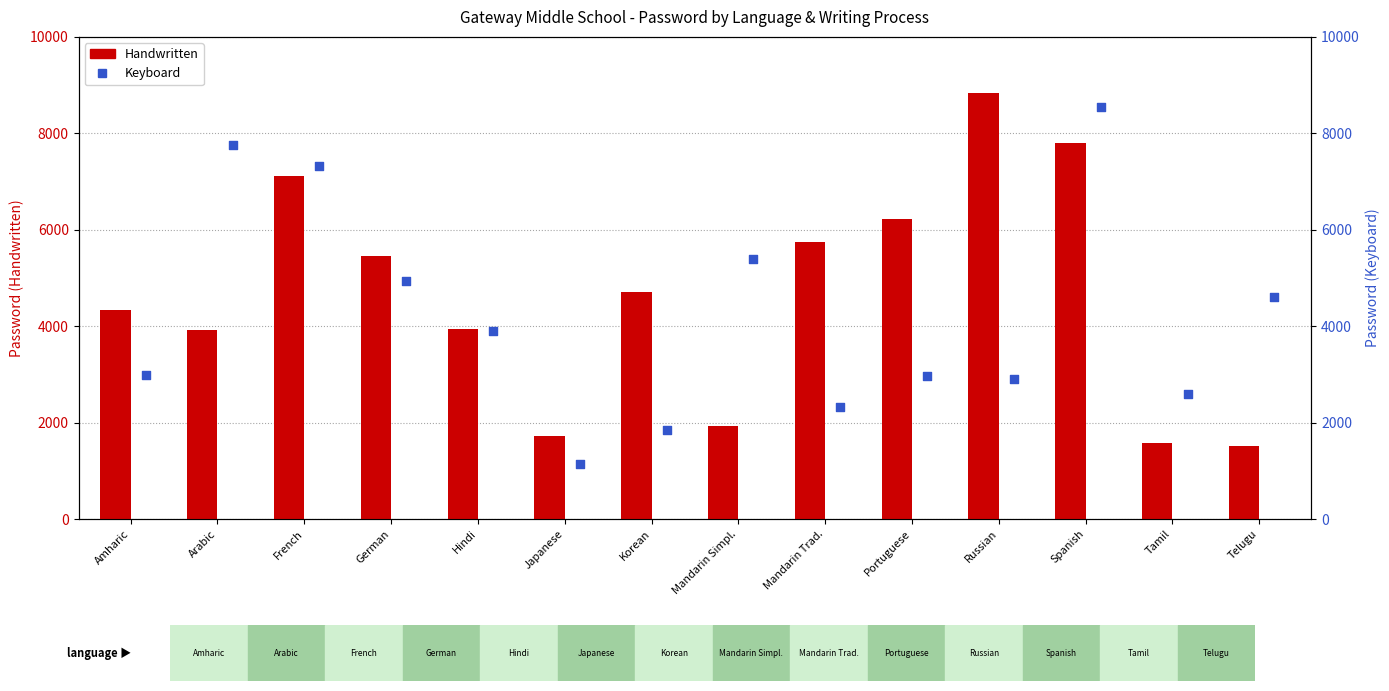

Is the value of Handwritten at Russian greater than the value of Keyboard at Korean?

Yes